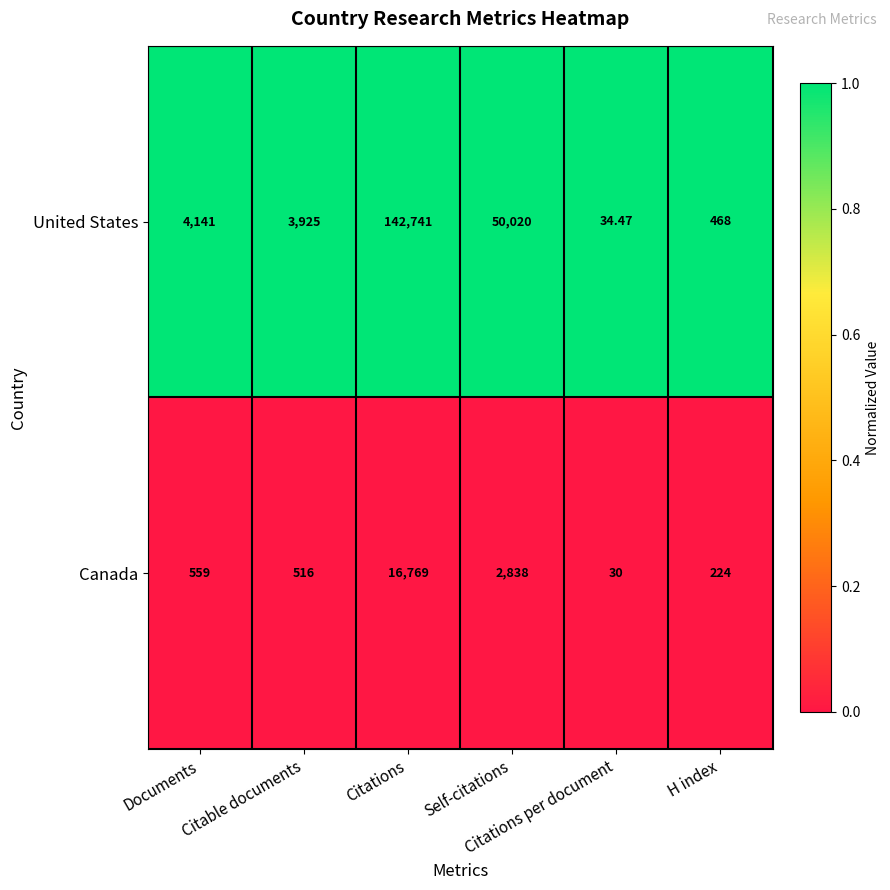

Which series has the largest total across all categories?

United States